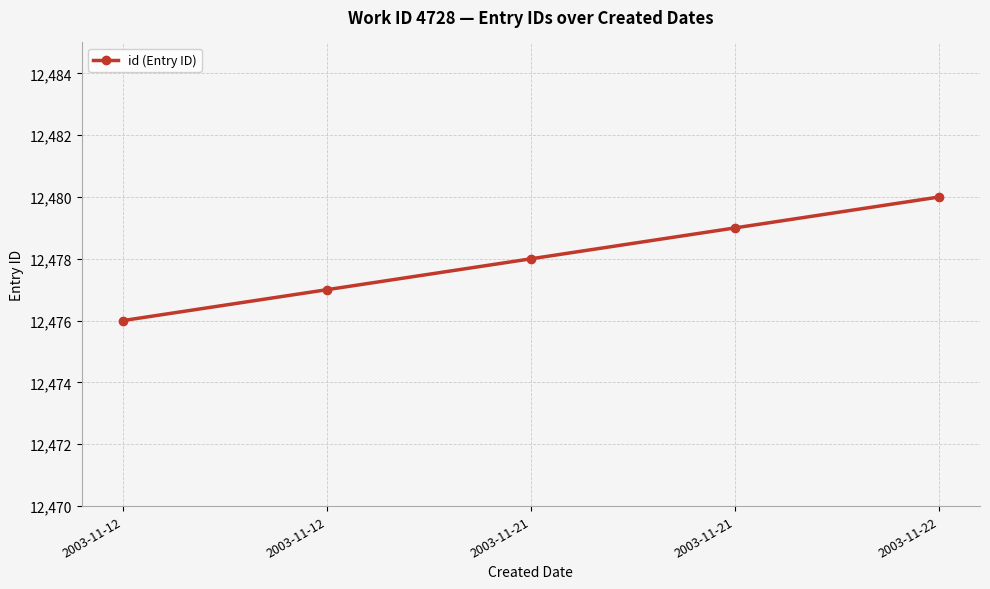

Between 2003-11-22 and 2003-11-12, which is larger?

2003-11-22